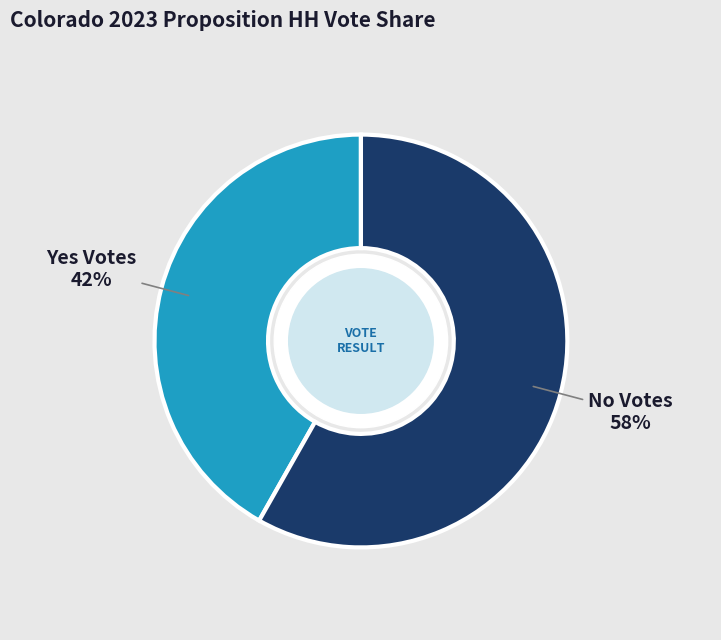

Does any single category account for the majority?

Yes